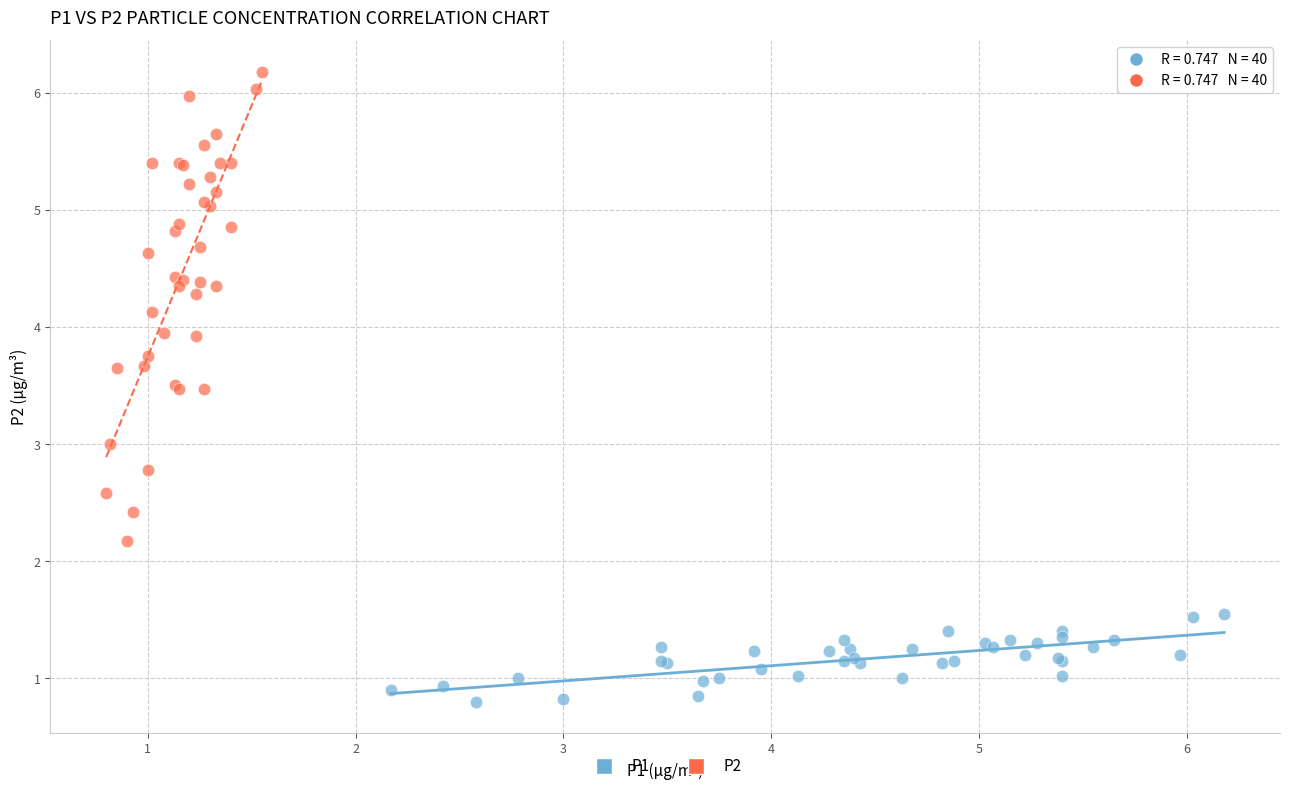

What are all the series names shown in the legend?

P1, P2